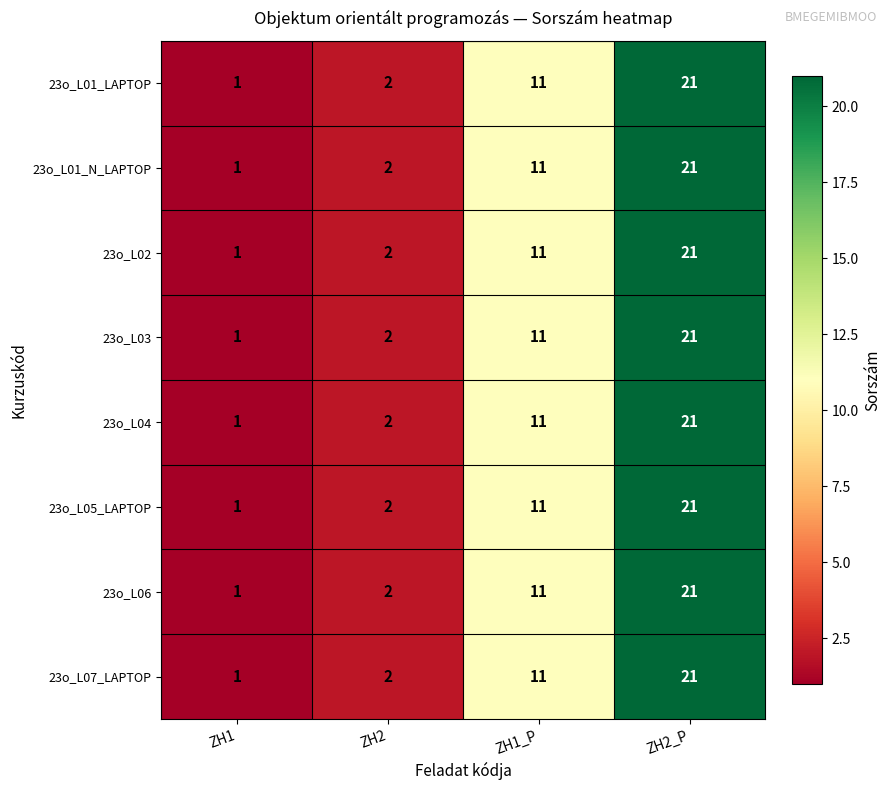

What is the sum of all 23o_L02 values?

35